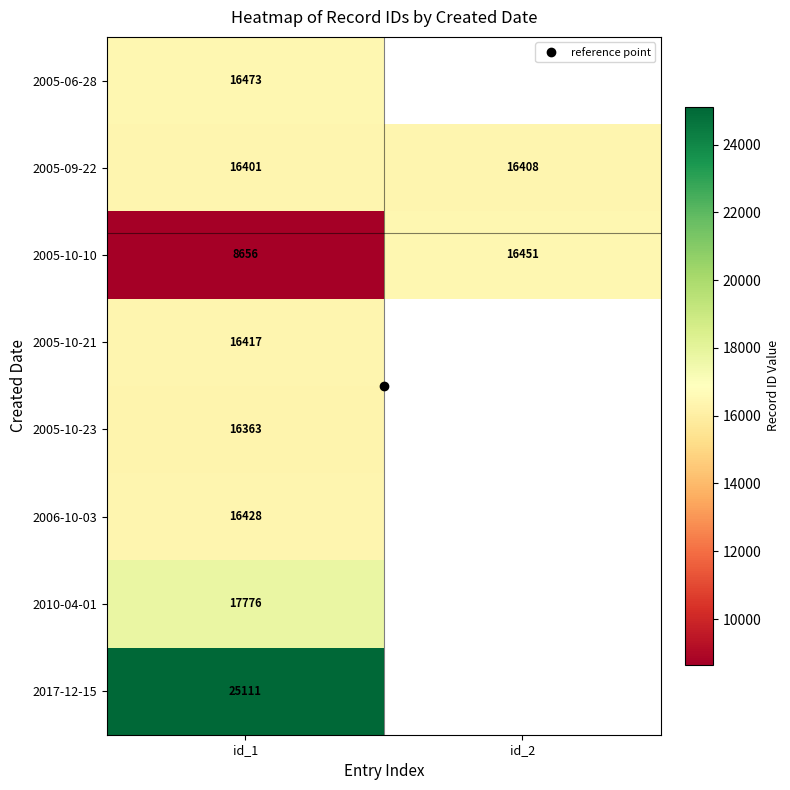

The 2005-06-28 series shows 16473.0 at id_1. True or false?

True